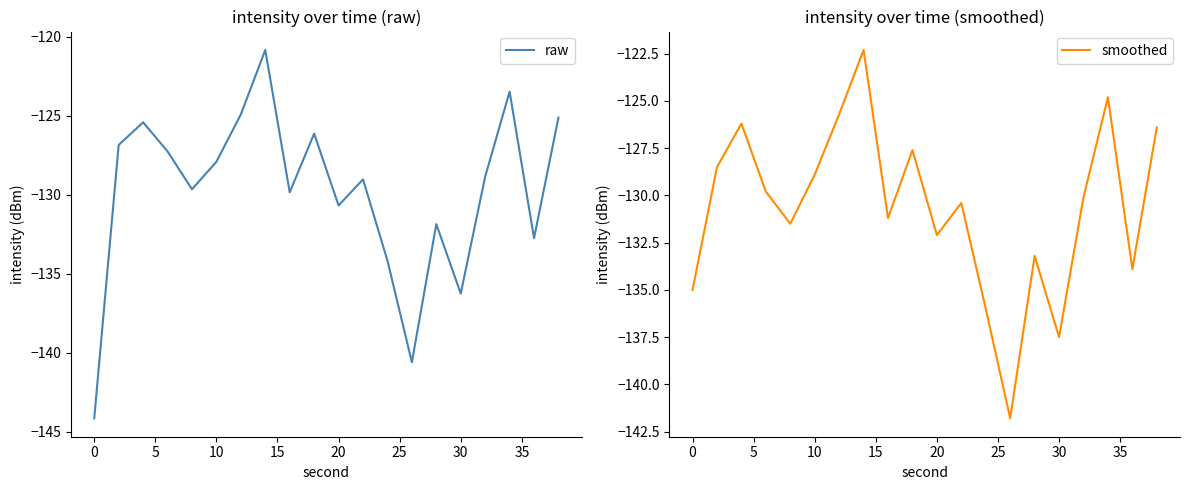

Reading right to left, list all the values displayed in this chart.

raw: -125.1	-132.7	-123.5	-128.8	-136.3	-131.9	-140.6	-134.2	-129.0	-130.7	-126.1	-129.8	-120.8	-124.9	-127.9	-129.6	-127.2	-125.4	-126.8	-144.2
smoothed: -126.4	-133.9	-124.8	-130.1	-137.5	-133.2	-141.8	-136.0	-130.4	-132.1	-127.6	-131.2	-122.3	-125.7	-128.9	-131.5	-129.8	-126.2	-128.5	-135.0